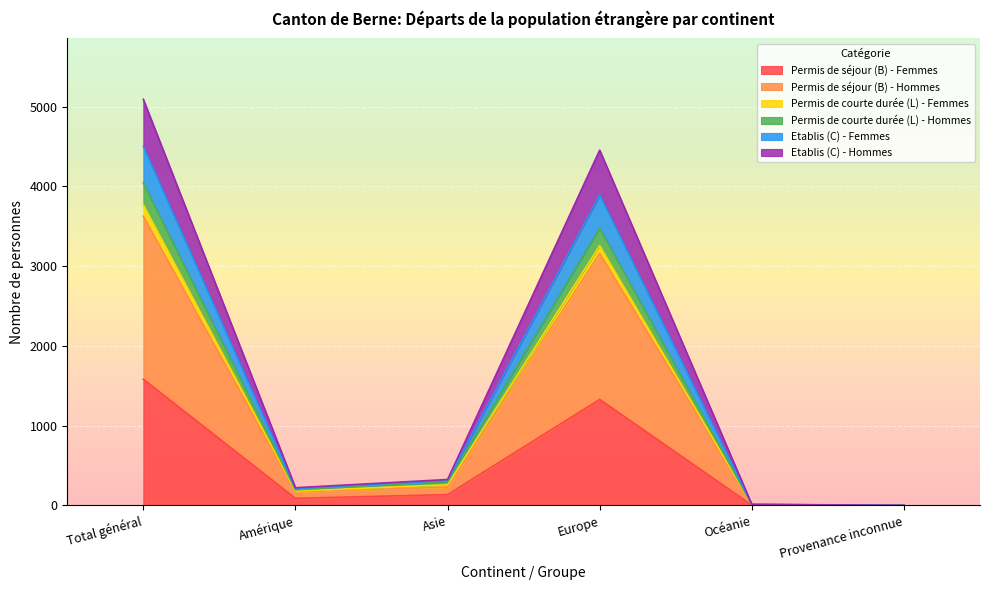

The value of Permis de courte durée (L) - Femmes at Amérique is 284. True or false?

False